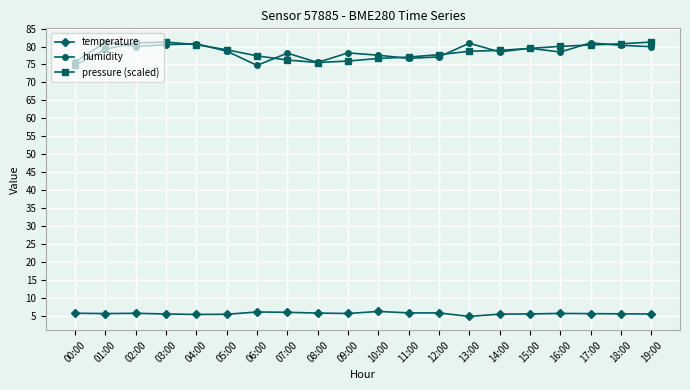

True or false: temperature has more than 1 interior local peaks.

True